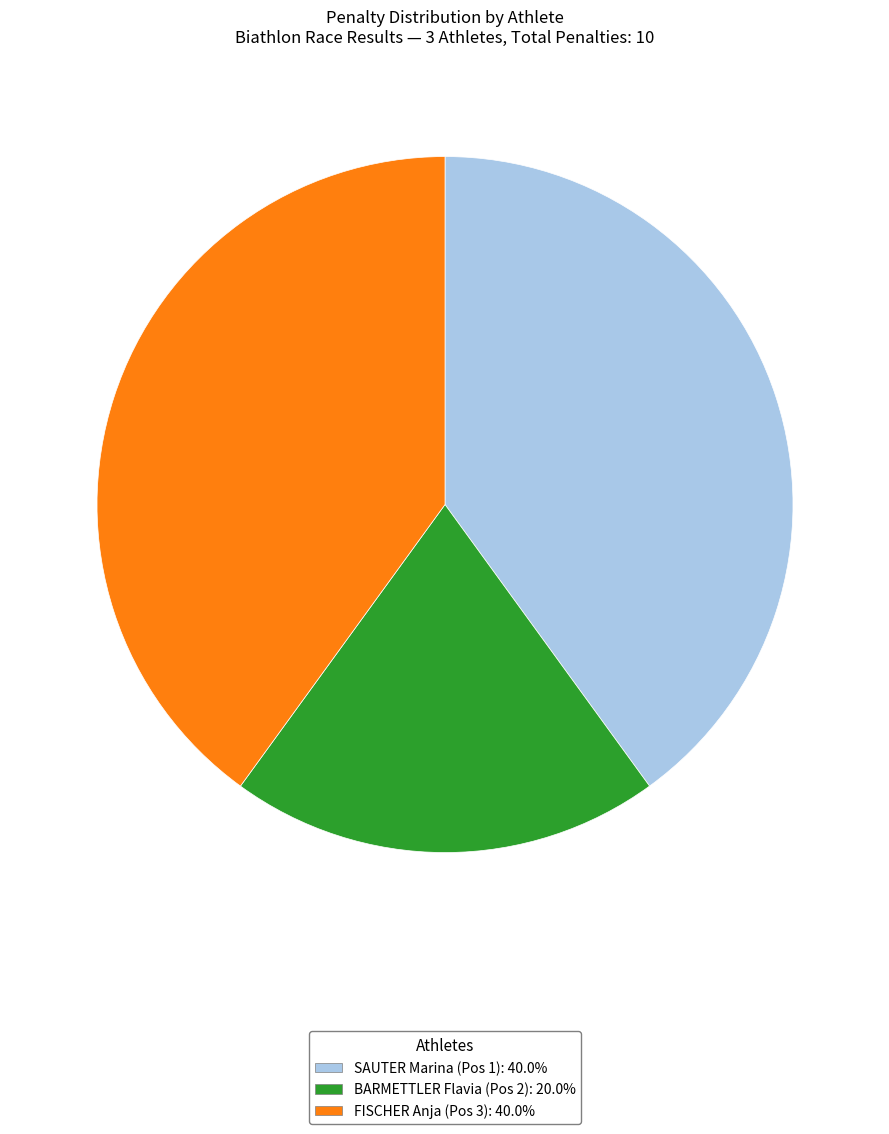

Count the number of slices in the pie.

3